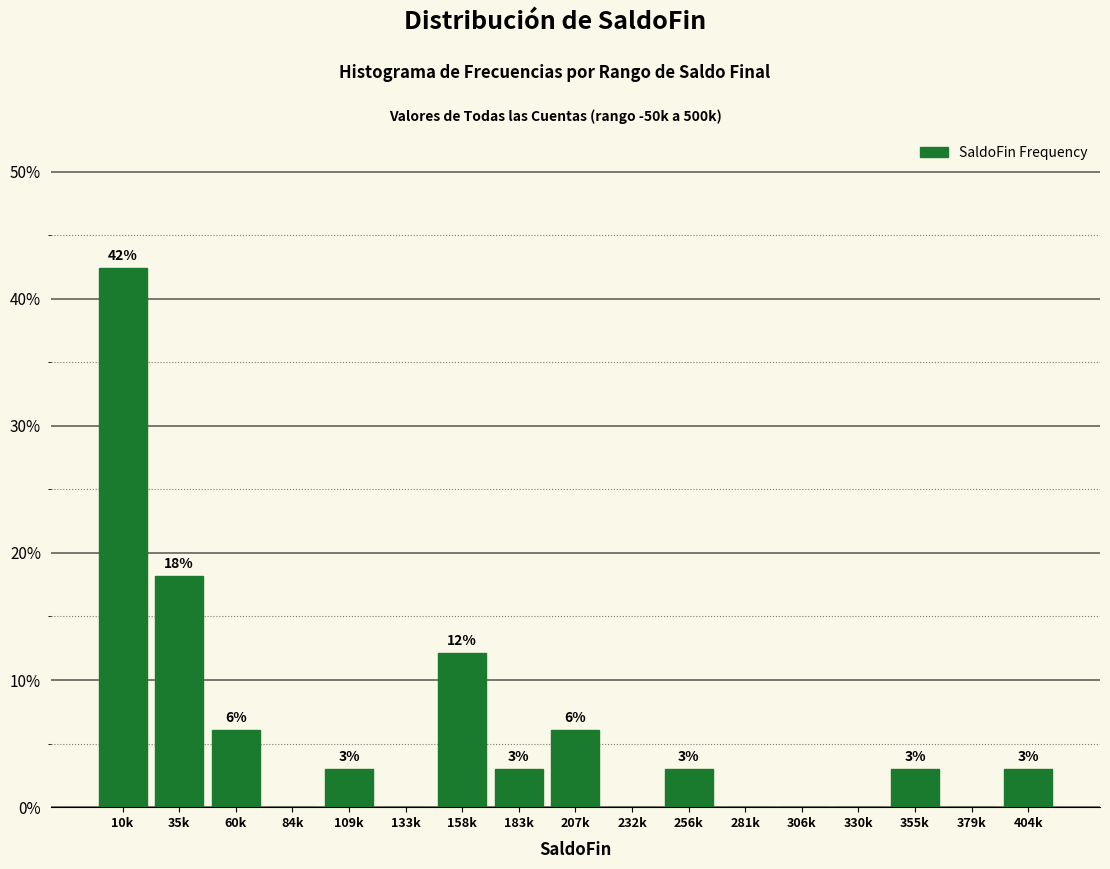

True or false: the data shows 3.0 at 404k.

True